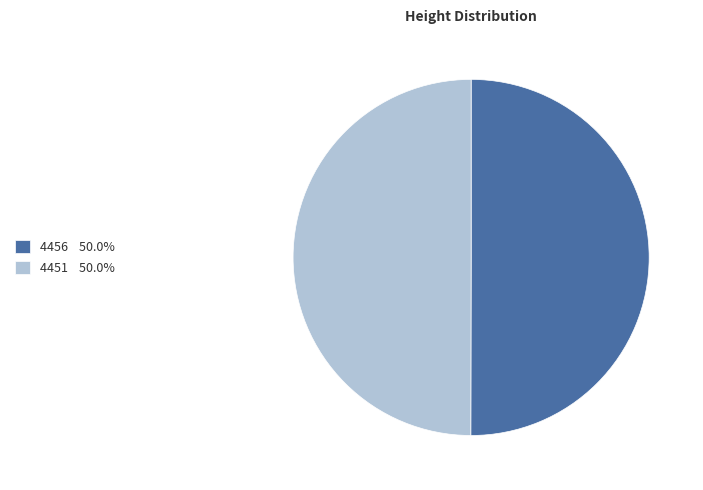

The 4456 slice represents 37% of the pie. True or false?

False